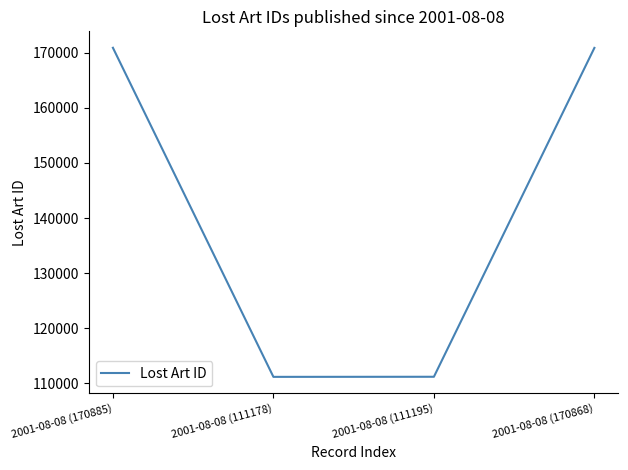

What is the change in value from 2001-08-08 (170885) to 2001-08-08 (111195)?

-59690